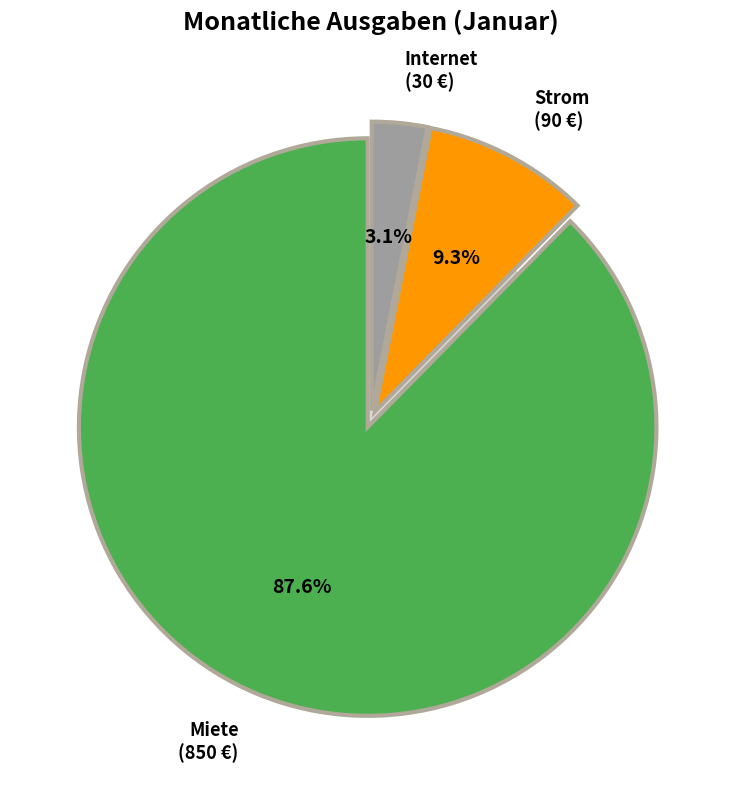

To the nearest percent, what portion does Miete represent?

88%